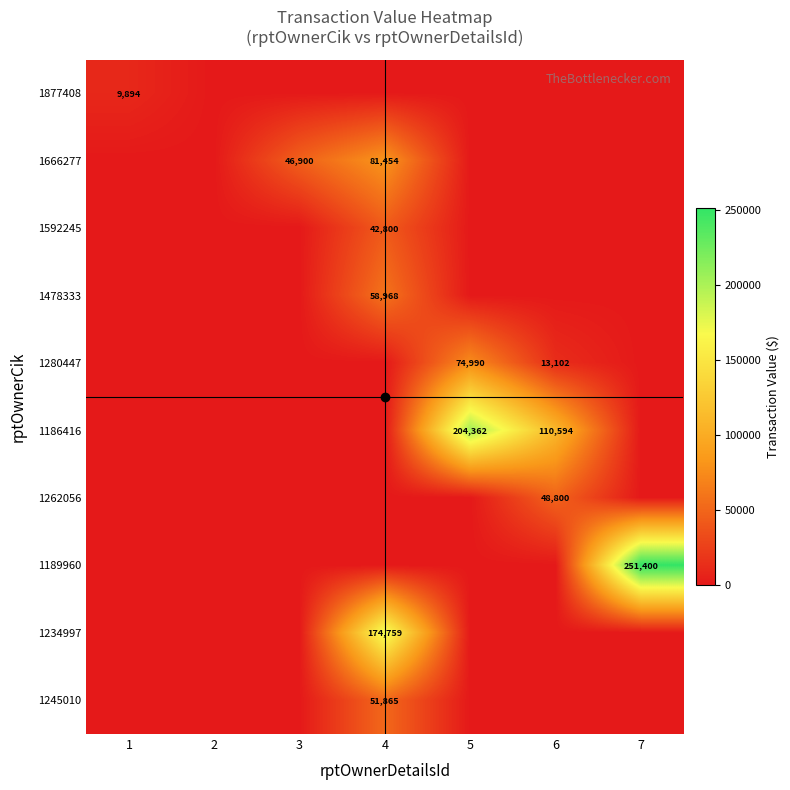

Is it true that 1262056 equals 0 at 5?

True